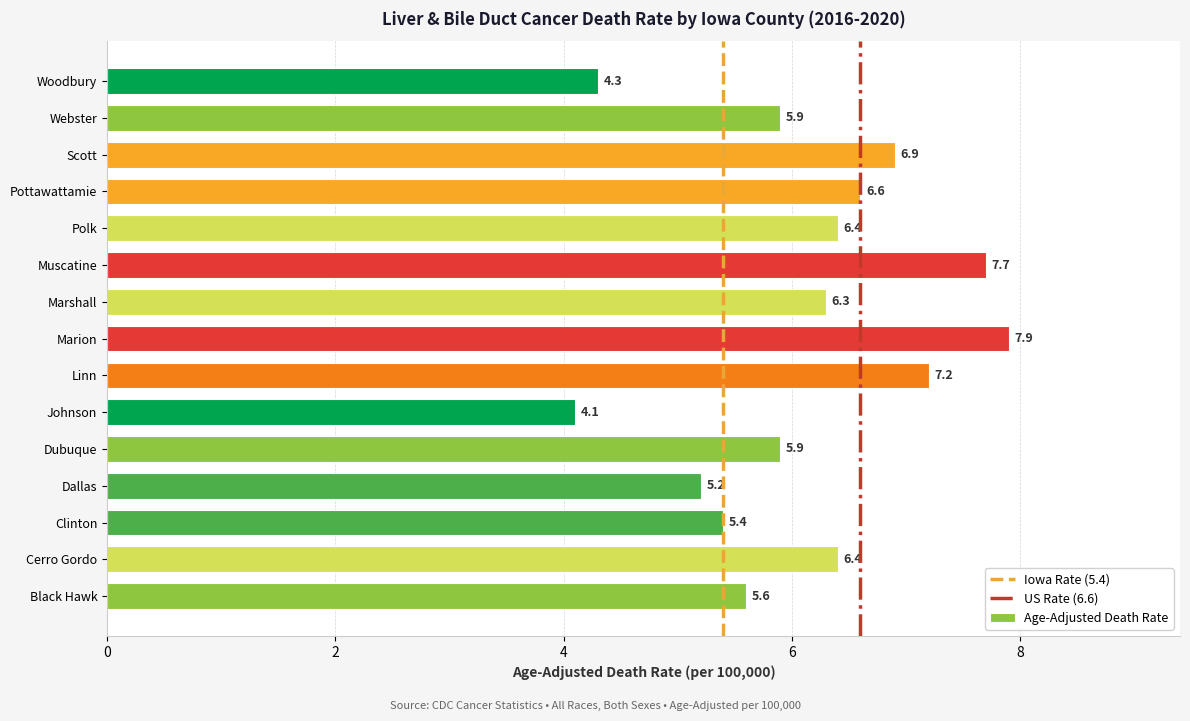

How many values are below 6?

7